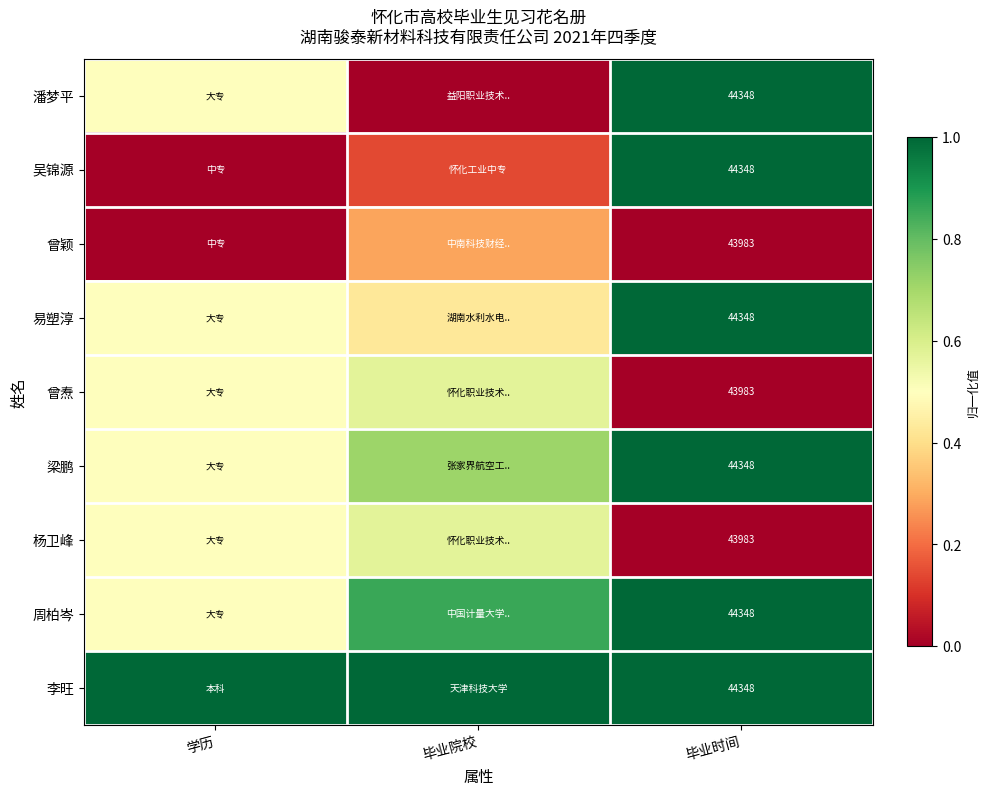

At how many categories does at least one series exceed 0?

3